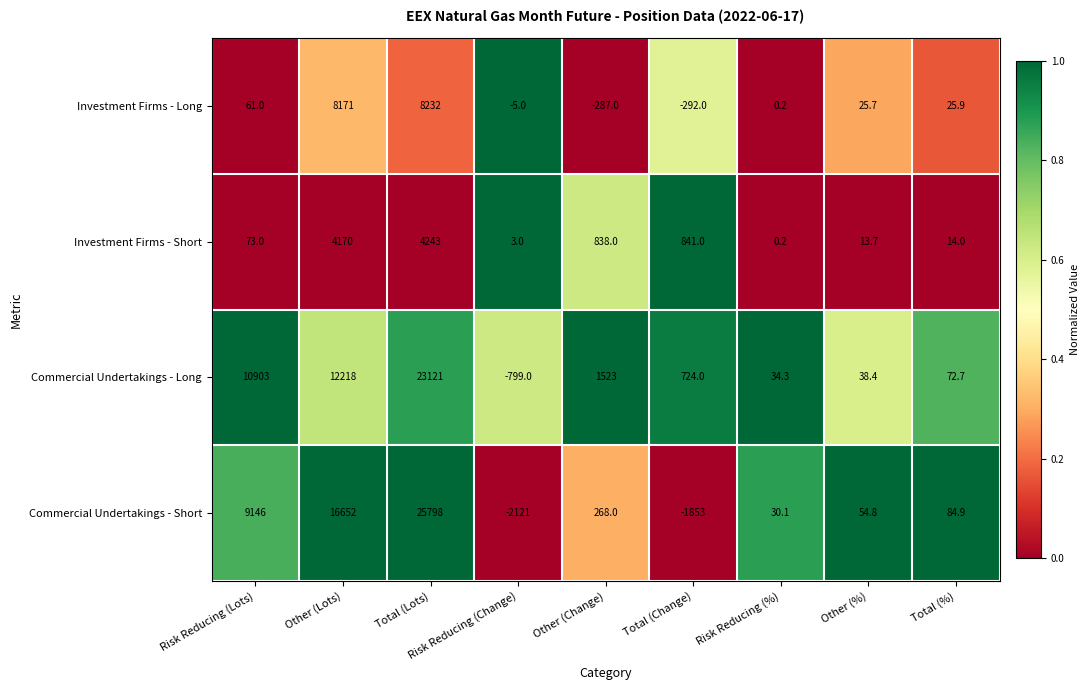

The value of Commercial Undertakings - Short at Total (%) is 84.9. True or false?

True